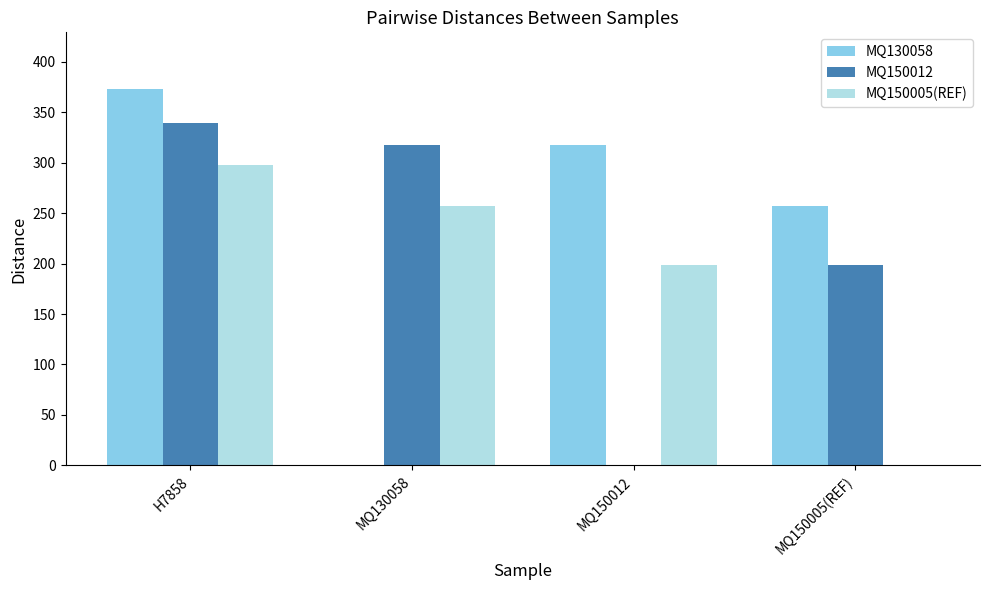

What is the maximum value for MQ150012?

339